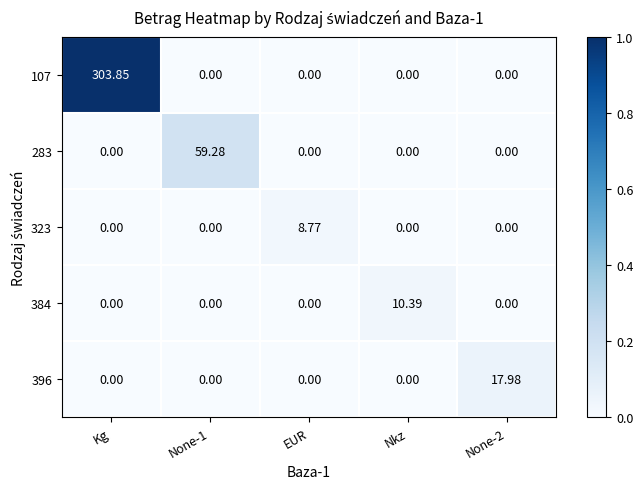

How many data points does each series have?

5